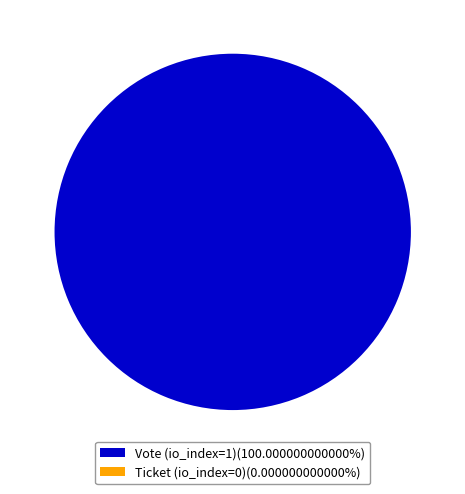

To the nearest percent, what is the average slice percentage?

50%